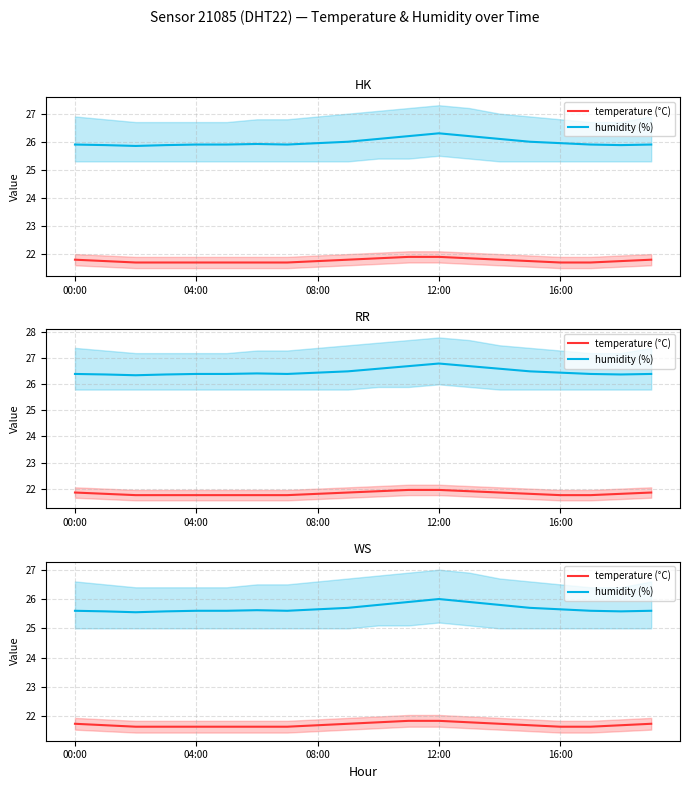

At which category does humidity (%) reach its first local peak?

6